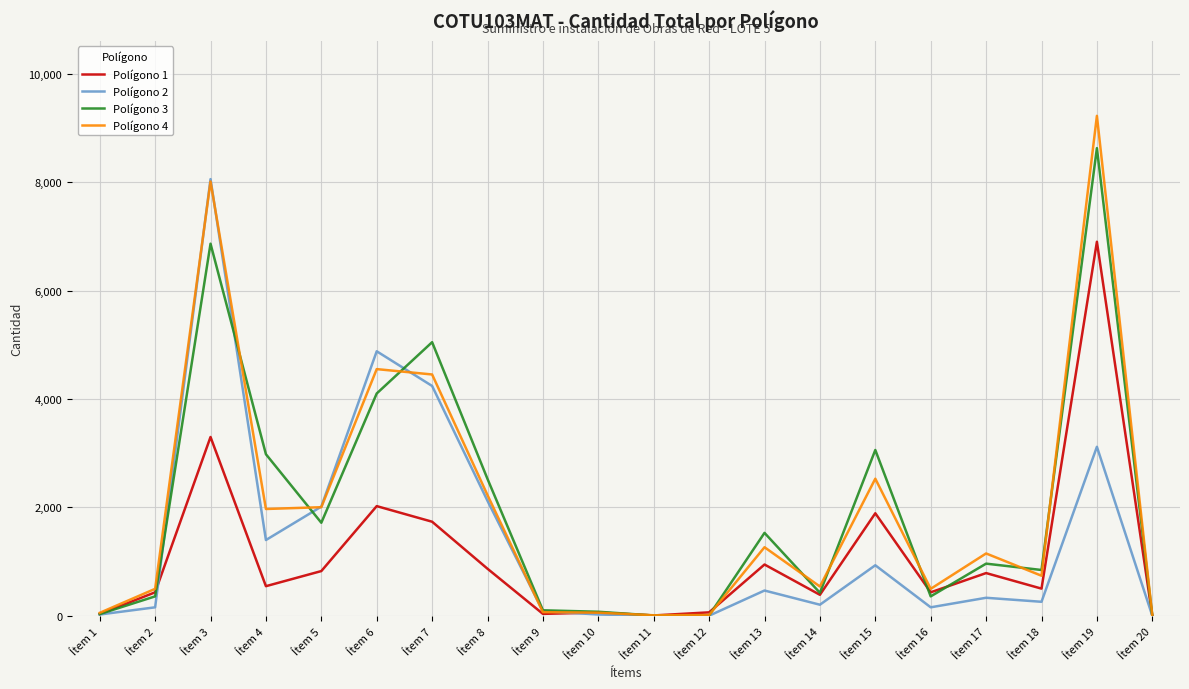

Does the chart display data point markers on the line(s)?

No